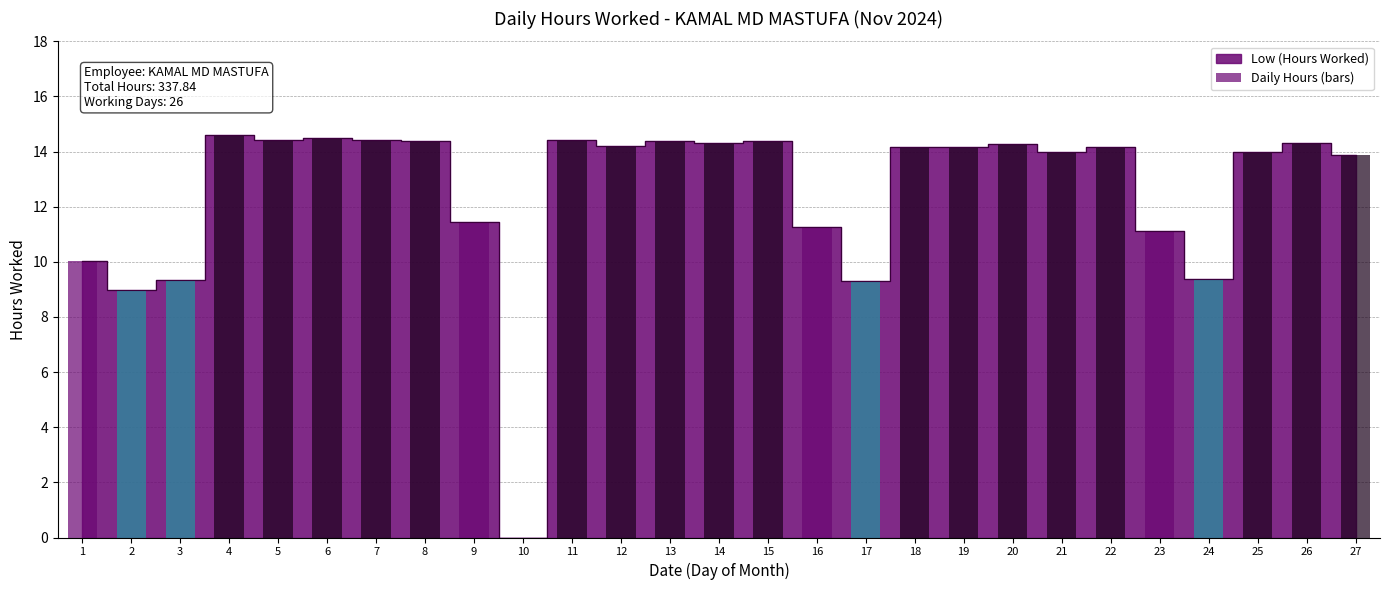

True or false: the data shows 14.2 at 12.

True